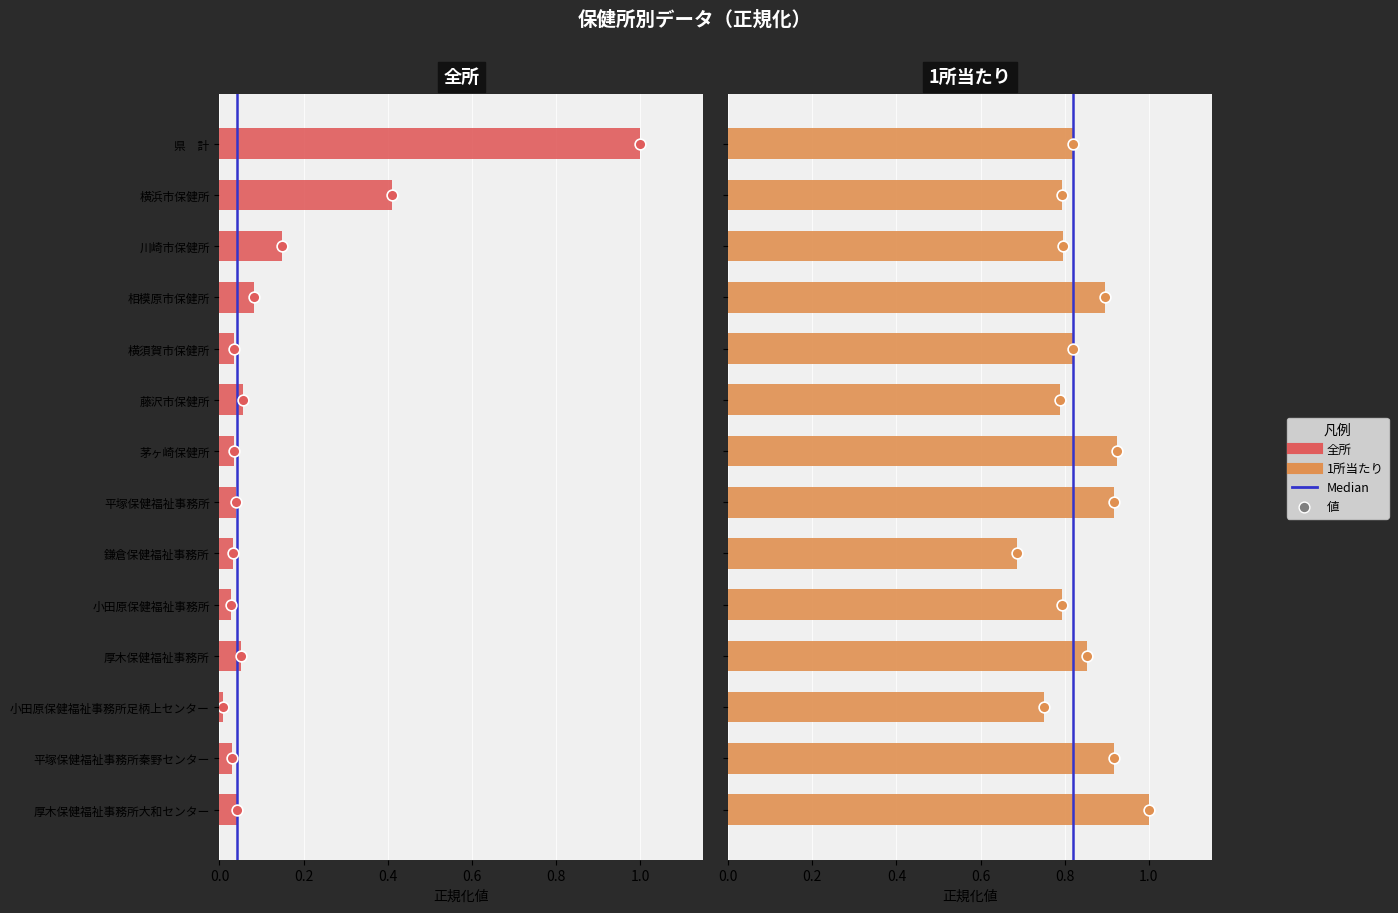

Which series has the widest spread of Y values?

全所